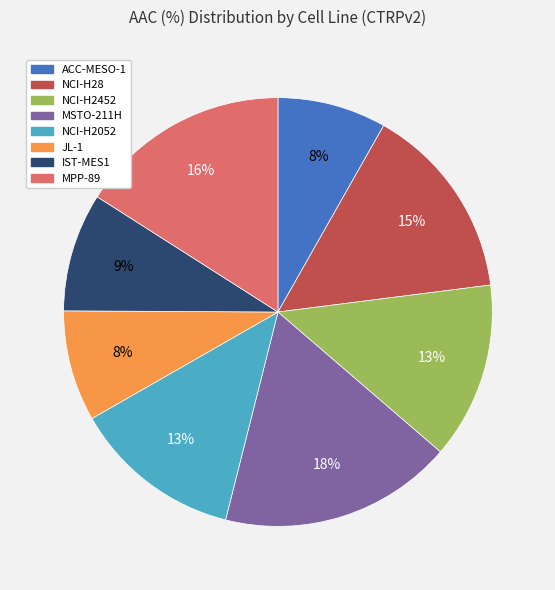

To the nearest percent, what is the average slice percentage?

12%